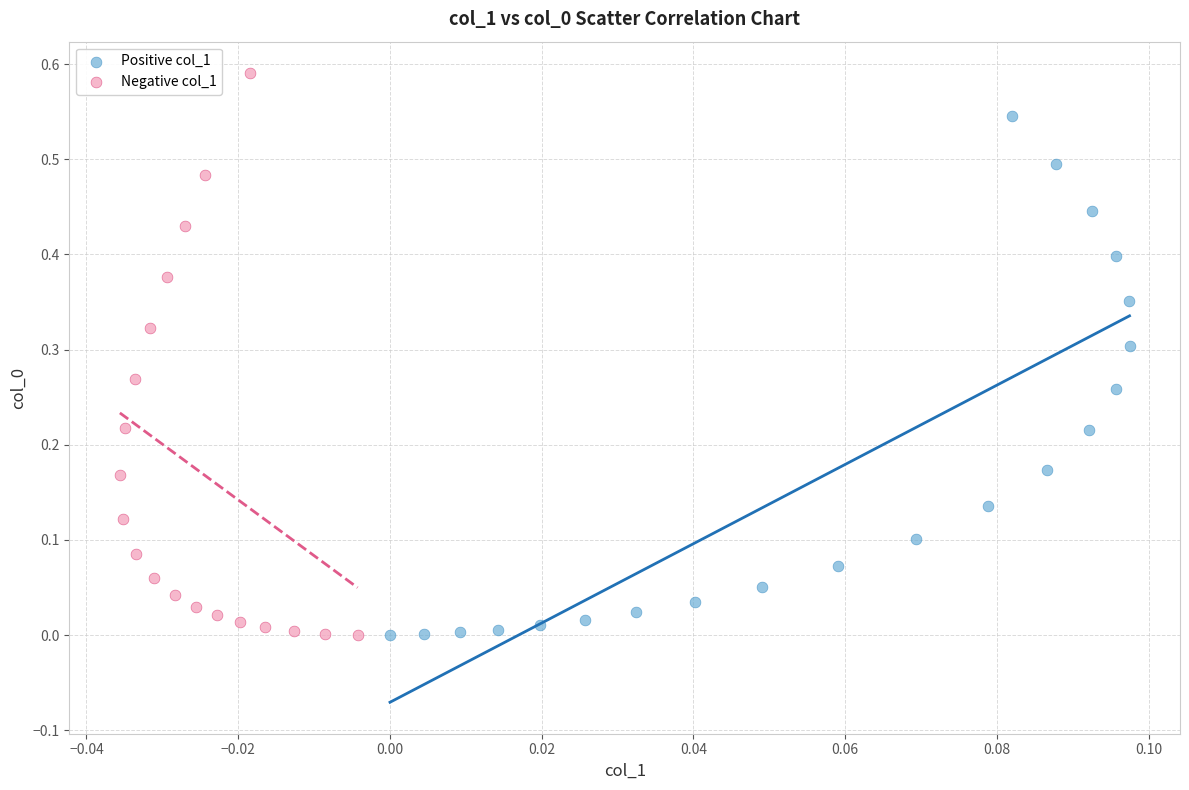

Which series reaches the maximum Y coordinate?

Negative col_1